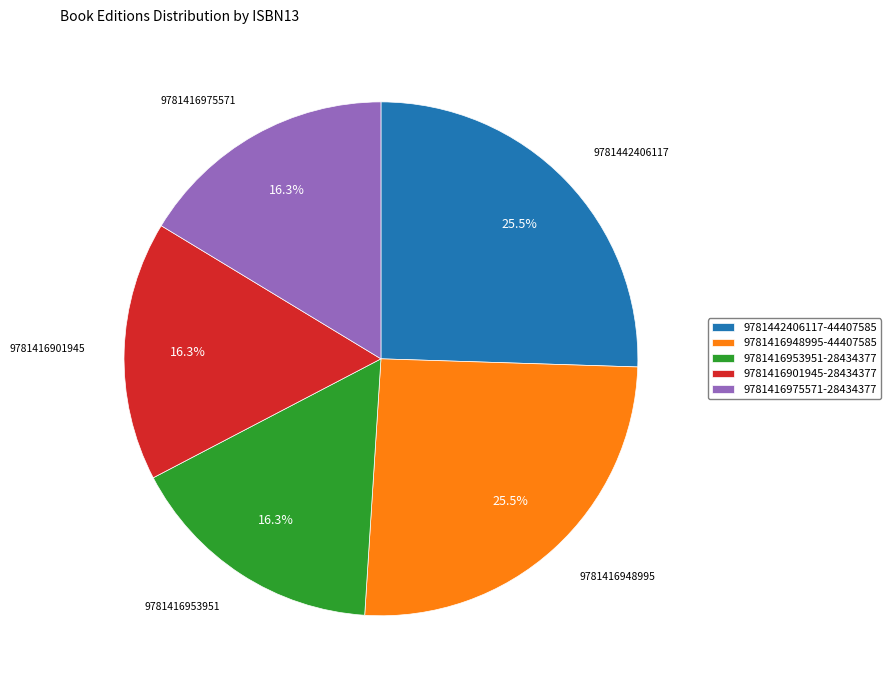

Does any single category account for the majority?

No